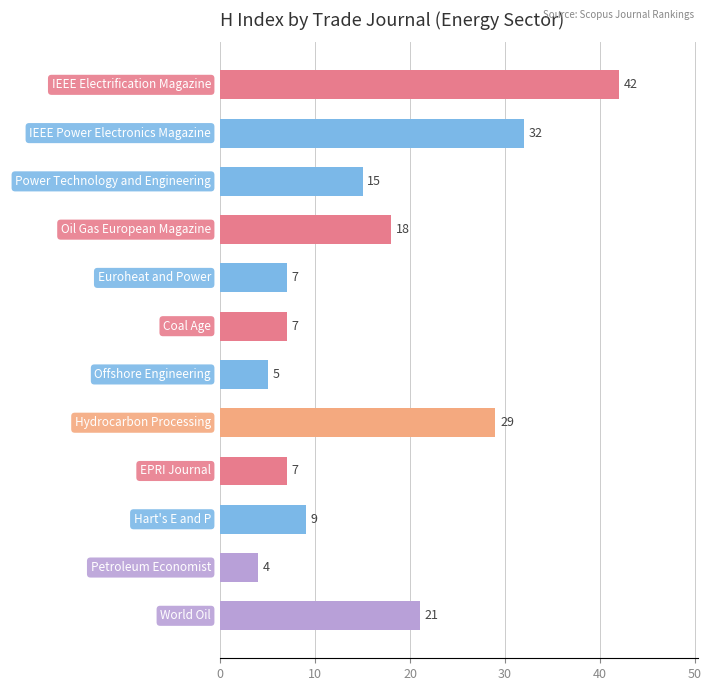

Reading top to bottom, extract all data points from this chart.

IEEE Electrification Magazine=42	IEEE Power Electronics Magazine=32	Power Technology and Engineering=15	Oil Gas European Magazine=18	Euroheat and Power=7	Coal Age=7	Offshore Engineering=5	Hydrocarbon Processing=29	EPRI Journal=7	Hart's E and P=9	Petroleum Economist=4	World Oil=21